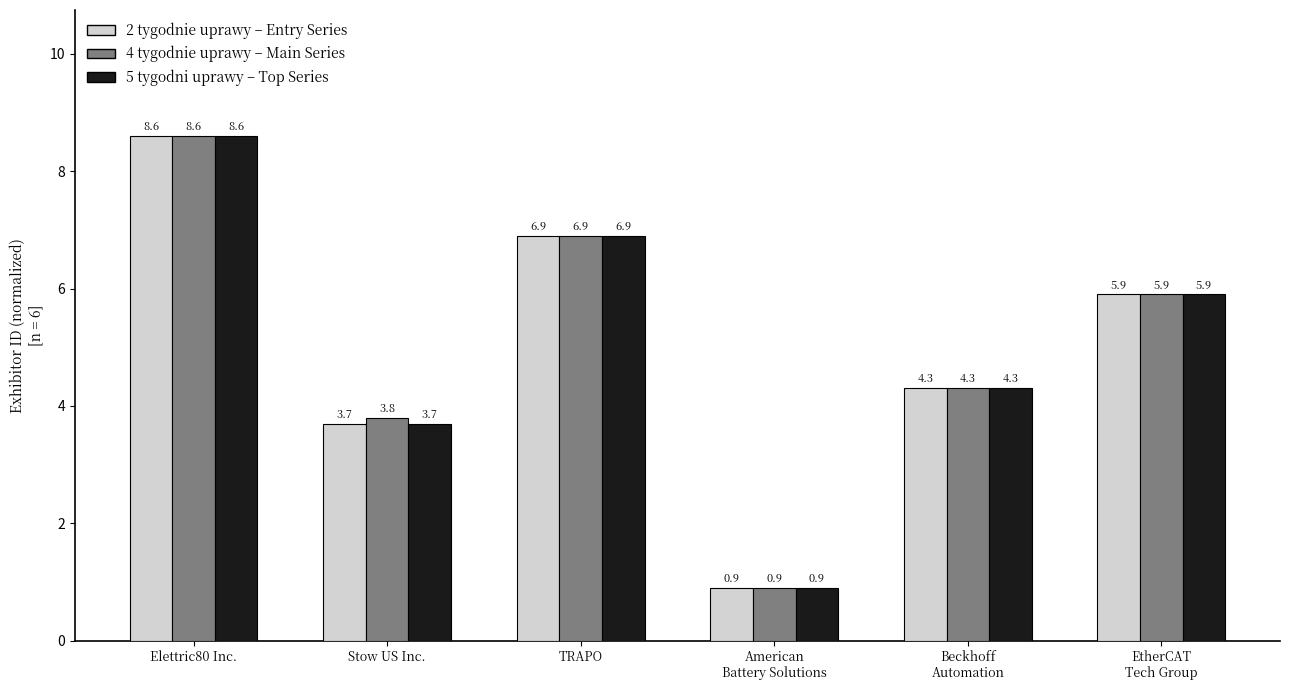

At which label is 4 tygodnie uprawy – Main Series closest to 4?

Stow US Inc.